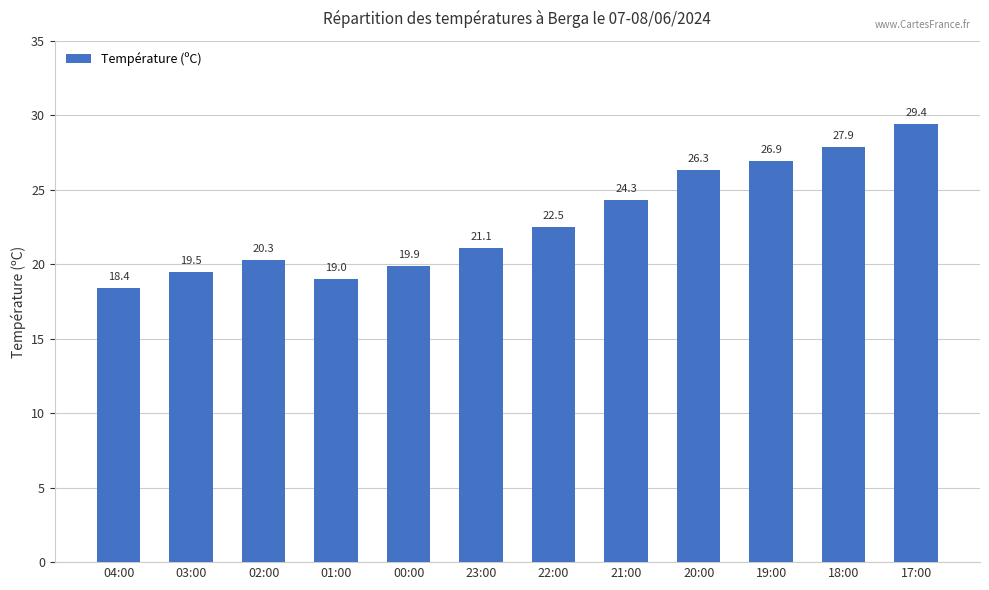

Which label corresponds to the largest value in the chart?

17:00